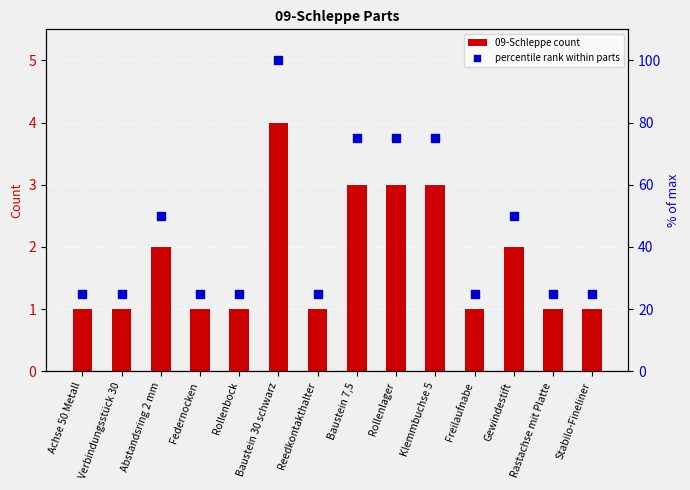

What is the total value across all series at Baustein 7,5?

78